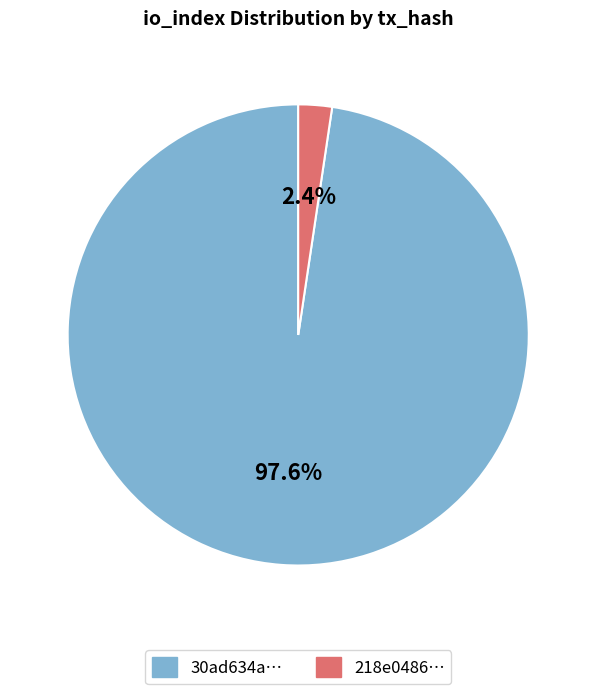

Is there a majority slice in this chart?

Yes